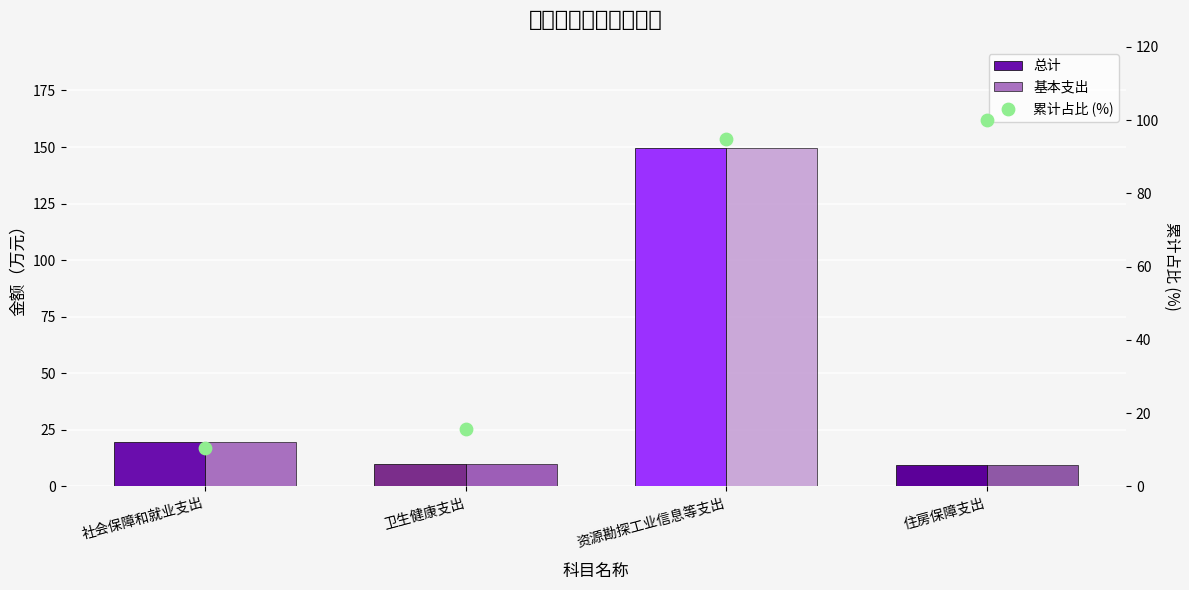

At how many categories does at least one series exceed 87?

2